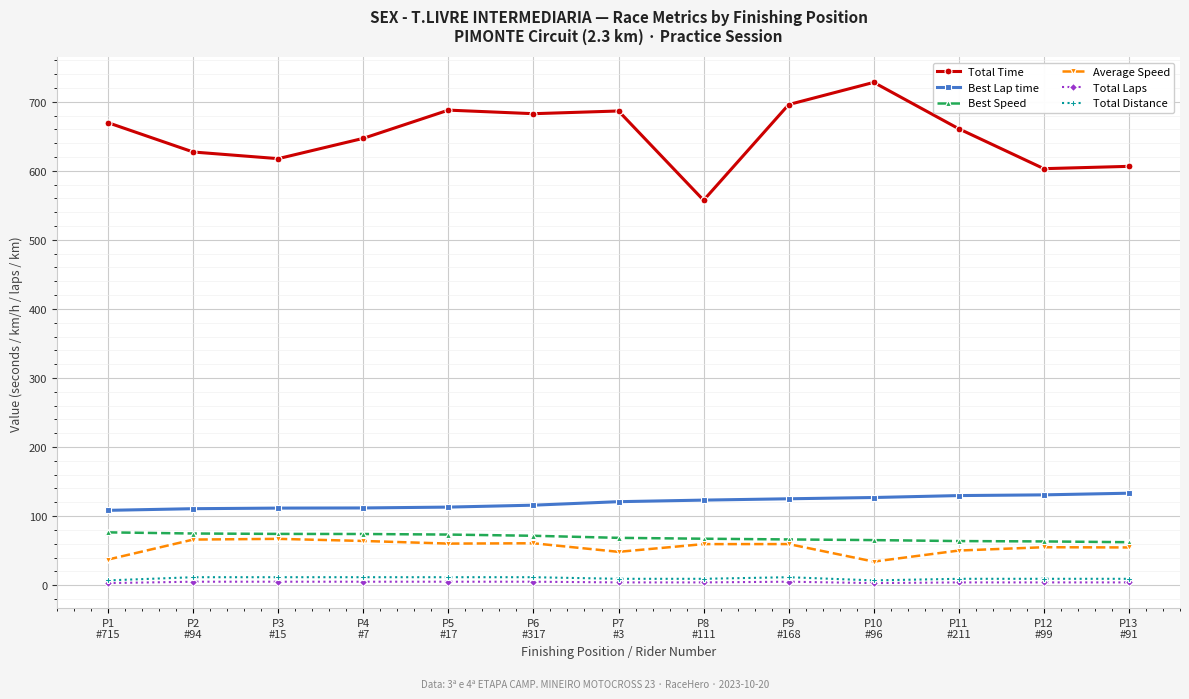

What is the difference between the maximum and minimum values in the Total Time series?

170.7